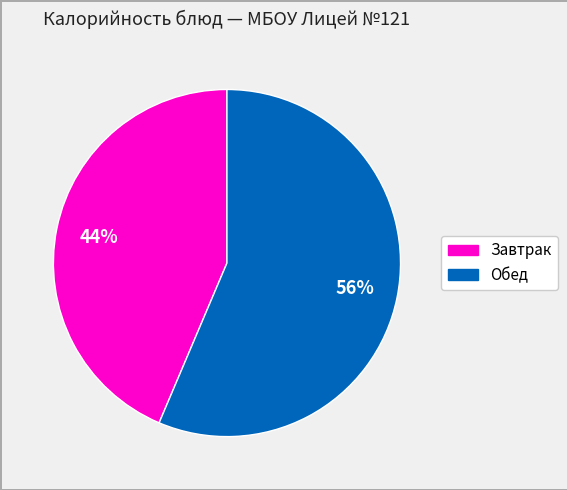

Does any single category account for the majority?

Yes